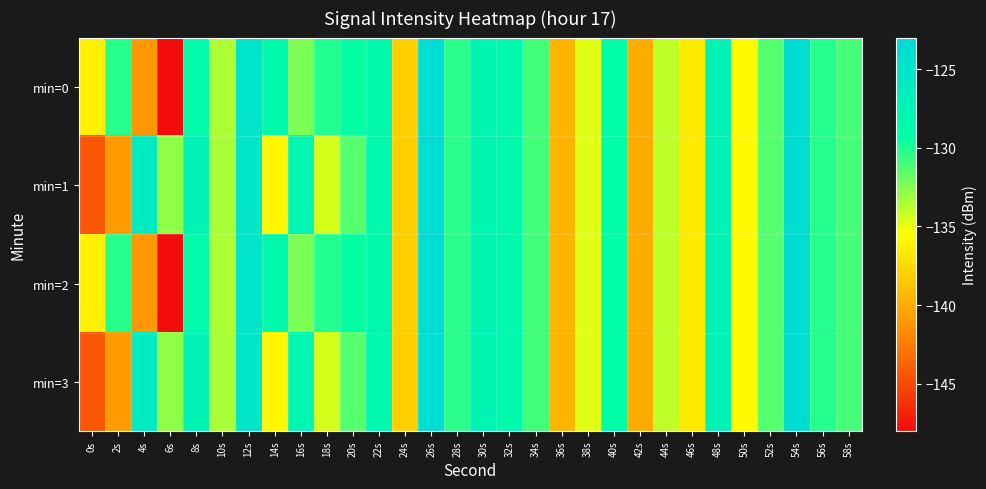

What is the total value across all series at 38s?

-539.1